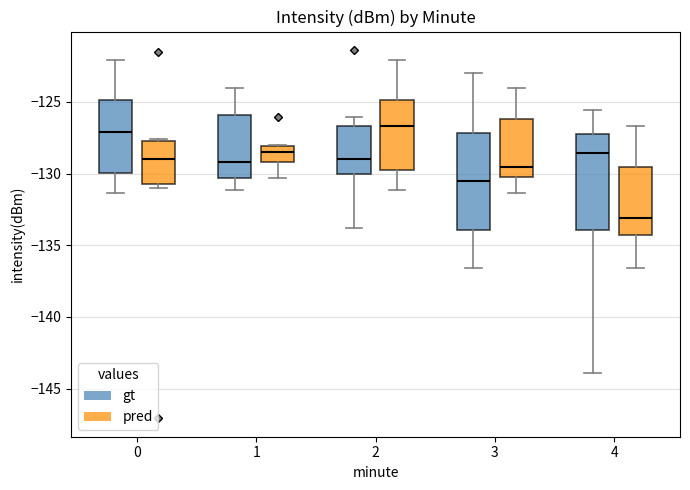

Reading left to right, read every box against the y-axis: the position of its median line, the range the box covers, and the ends of its whiskers. The values are not printed on the chart, so give them approximately, as read against the axis.

0 (gt): median -127.0, box -130.0 to -125.0, whiskers -131.5 to -122.0
0 (pred): median -129.0, box -130.5 to -127.5, whiskers -131.0 to -127.5
1 (gt): median -129.0, box -130.5 to -126.0, whiskers -131.0 to -124.0
1 (pred): median -128.5, box -129.0 to -128.0, whiskers -130.5 to -128.0
2 (gt): median -129.0, box -130.0 to -126.5, whiskers -134.0 to -126.0
2 (pred): median -126.5, box -130.0 to -125.0, whiskers -131.0 to -122.0
3 (gt): median -130.5, box -134.0 to -127.0, whiskers -136.5 to -123.0
3 (pred): median -129.5, box -130.0 to -126.0, whiskers -131.5 to -124.0
4 (gt): median -128.5, box -134.0 to -127.0, whiskers -144.0 to -125.5
4 (pred): median -133.0, box -134.5 to -129.5, whiskers -136.5 to -126.5